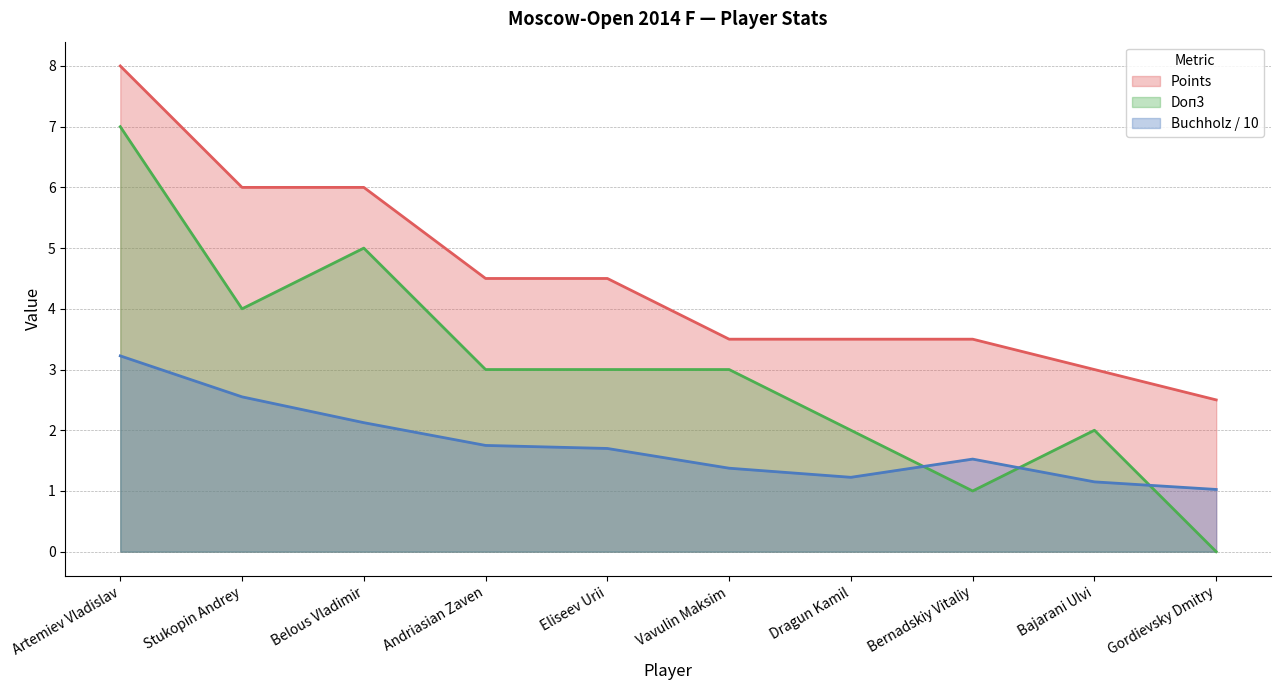

What is the sum of the Doп3 values at Bajarani Ulvi and Artemiev Vladislav?

9.0